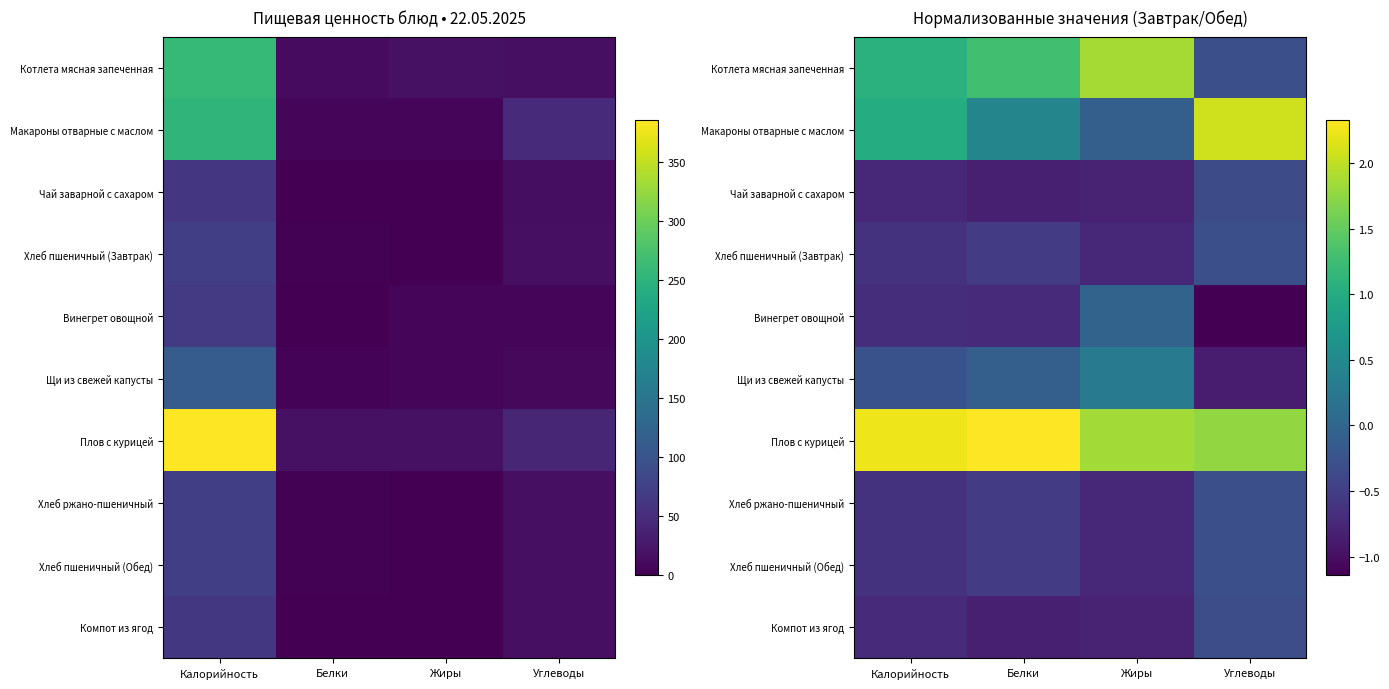

List the series in order of their peak value, lowest first.

Чай заварной с сахаром, Компот из ягод, Хлеб пшеничный (Завтрак), Хлеб ржано-пшеничный, Хлеб пшеничный (Обед), Винегрет овощной, Щи из свежей капусты, Котлета мясная запеченная, Макароны отварные с маслом, Плов с курицей